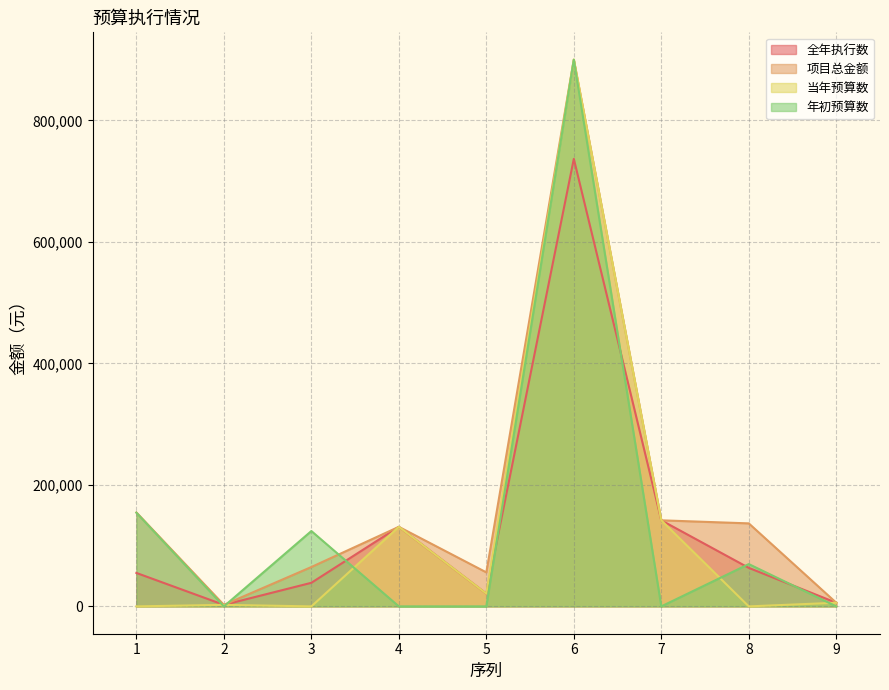

How many interior local valleys does the 年初预算数 series have?

2